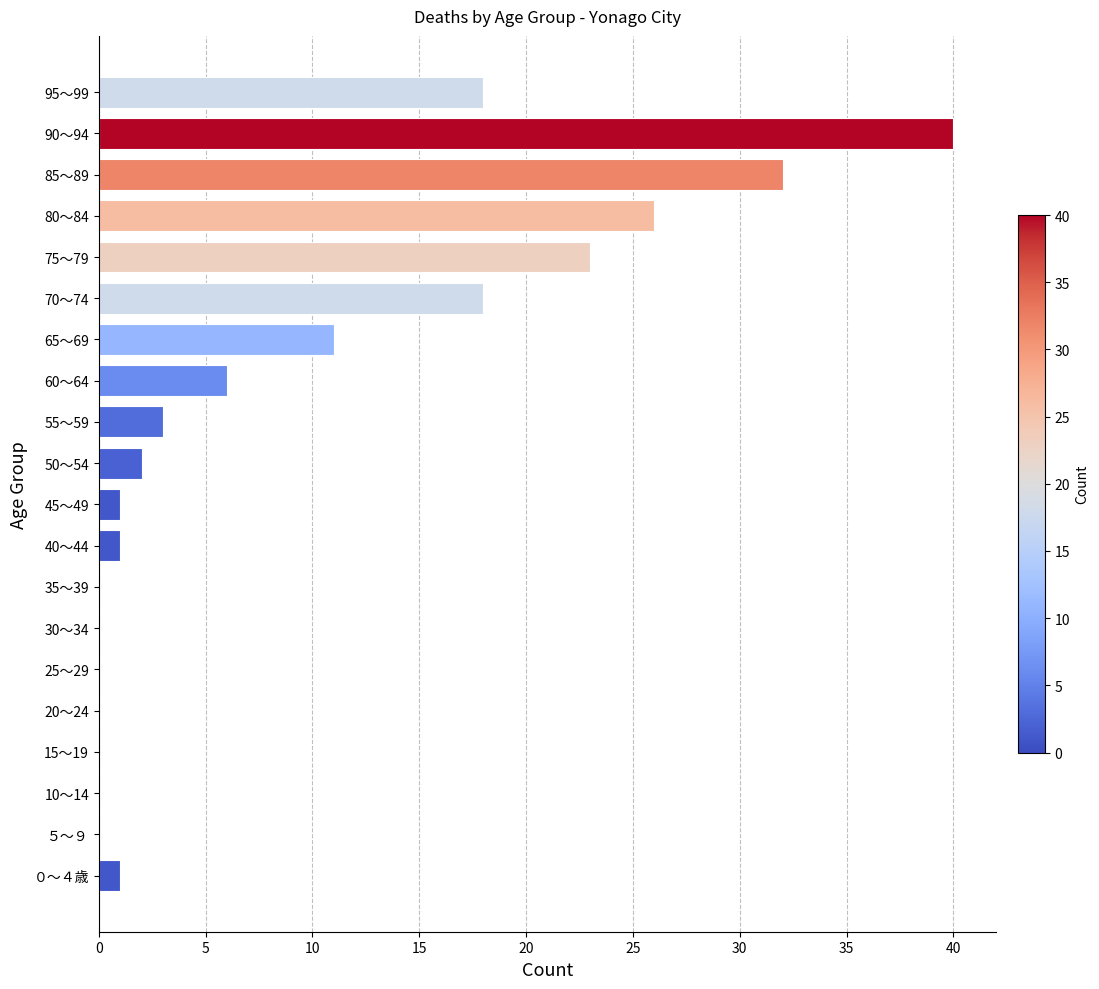

What is the ratio of the value at 95～99 to the value at 65～69?

1.6